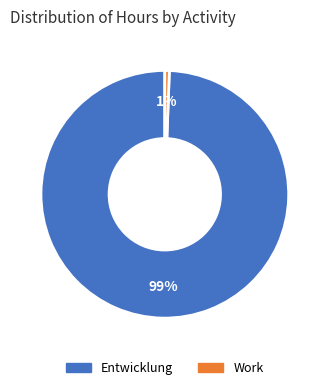

Do Work and Entwicklung together represent more than half of the pie?

Yes